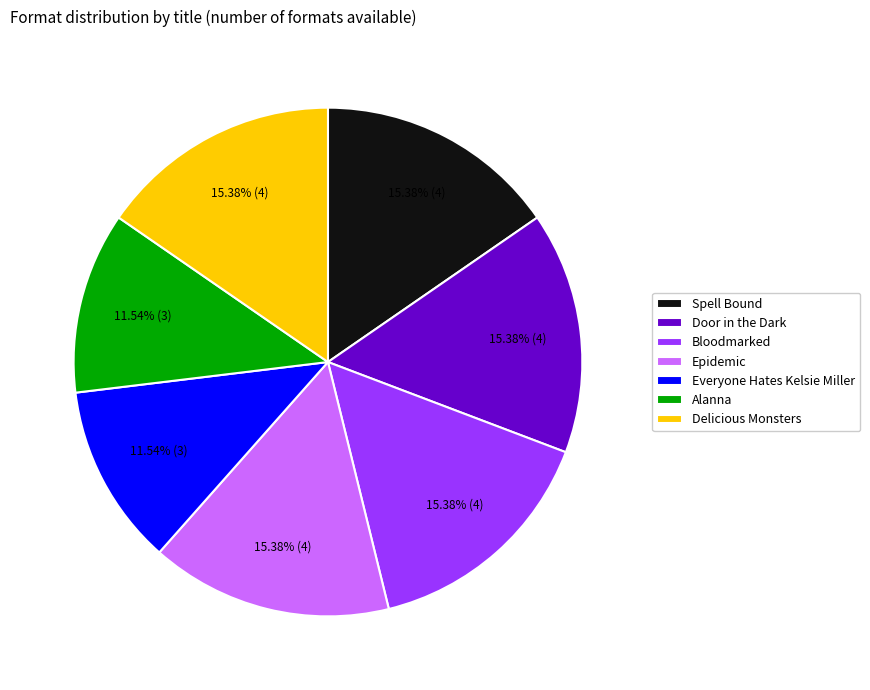

What portion of the pie excludes Door in the Dark?

84.6%